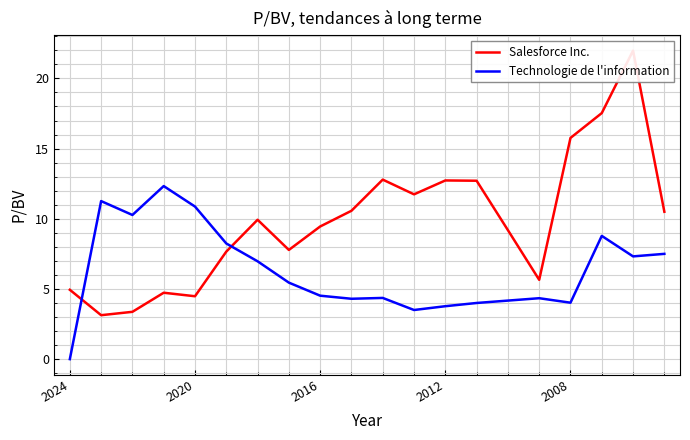

What are all the series names shown in the legend?

Salesforce Inc., Technologie de l'information